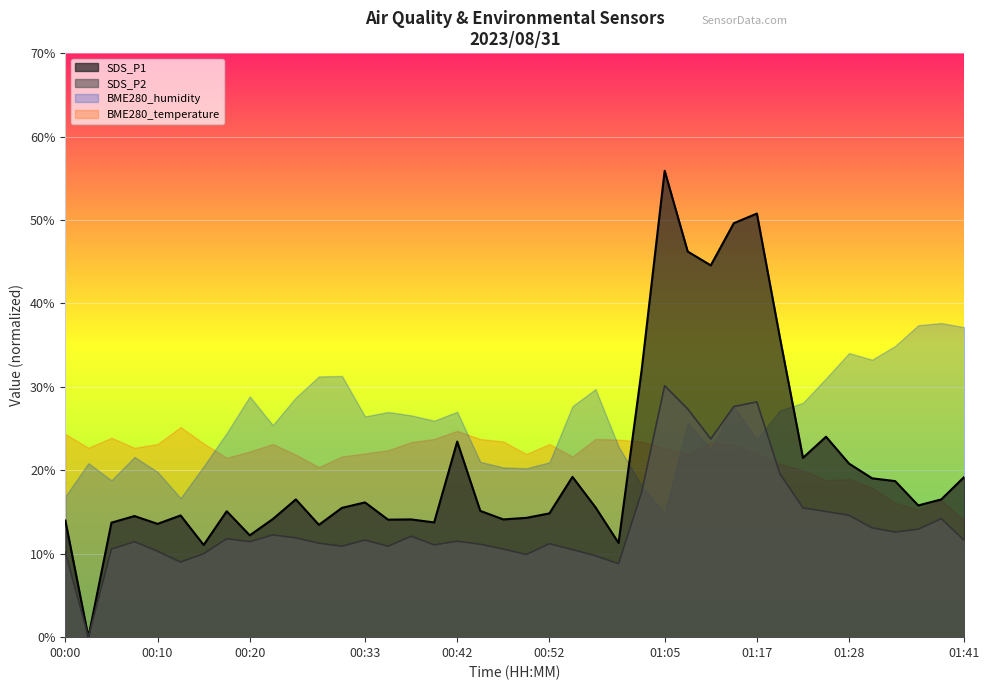

What is the total value across all series at 00:42?

86.7